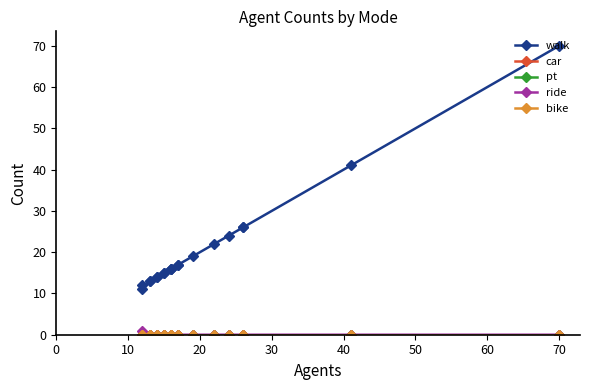

What are all the series names shown in the legend?

walk, car, pt, ride, bike